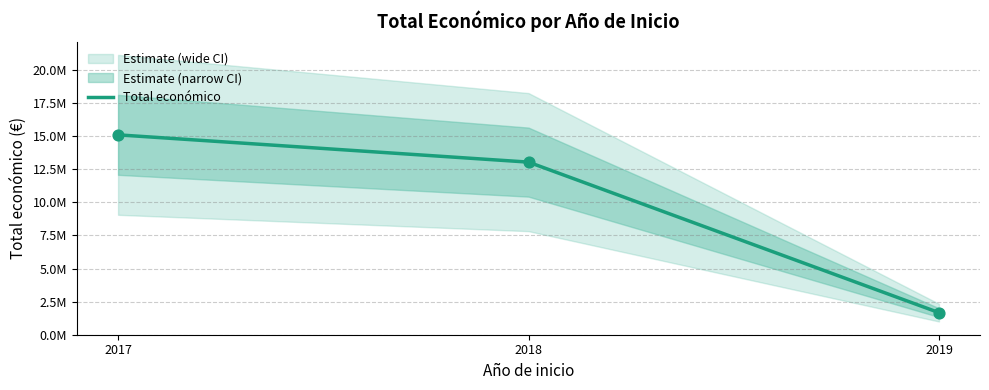

Which has a higher value, 2018 or 2017?

2017